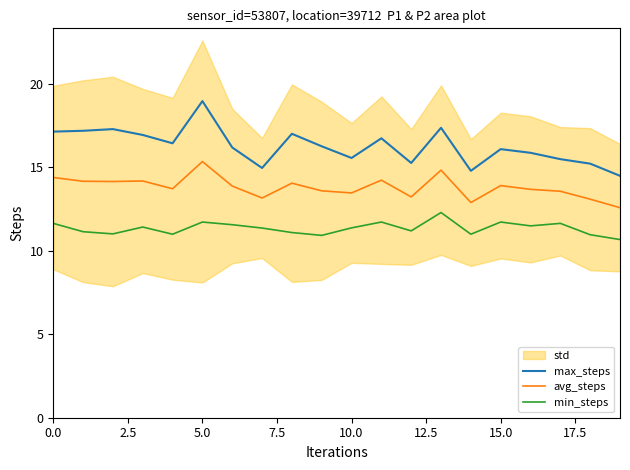

The value of min_steps at 0.0 is 19.8. True or false?

False